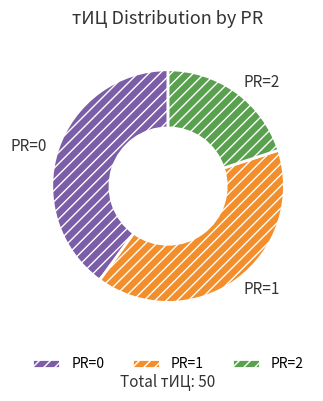

Does any single category account for the majority?

No